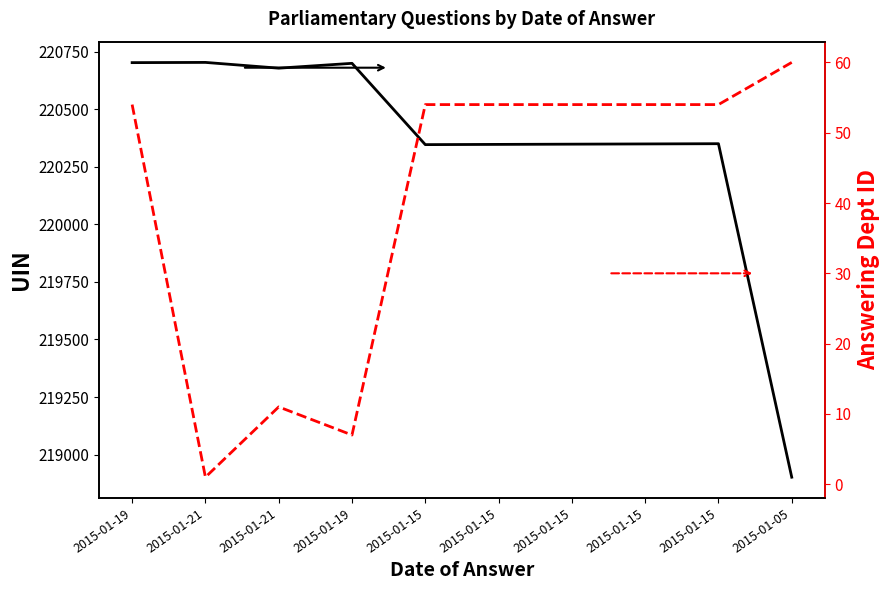

In answering dept id, how many points are higher than both neighbors (excluding endpoints)?

1